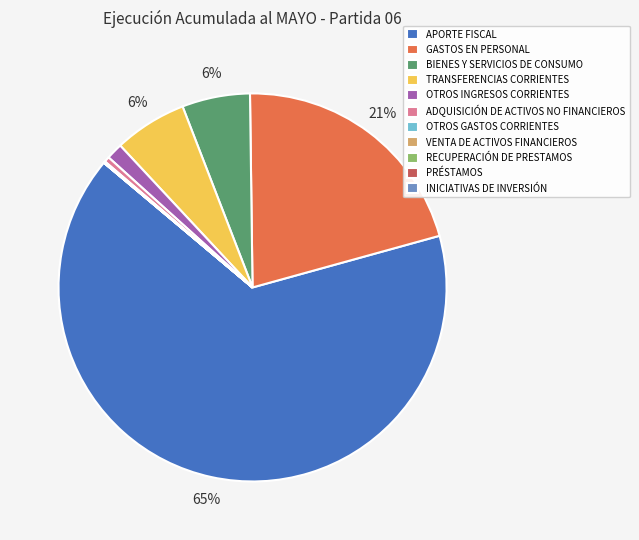

Is it true that TRANSFERENCIAS CORRIENTES is 6% of the pie?

True